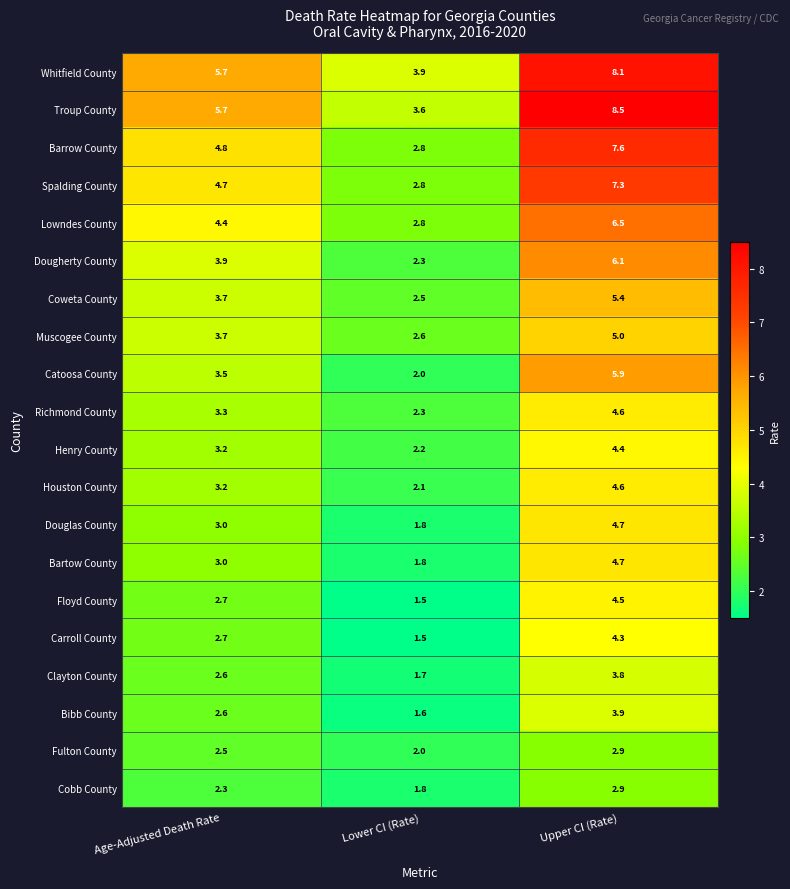

Which series has the largest range (max minus min)?

Troup County